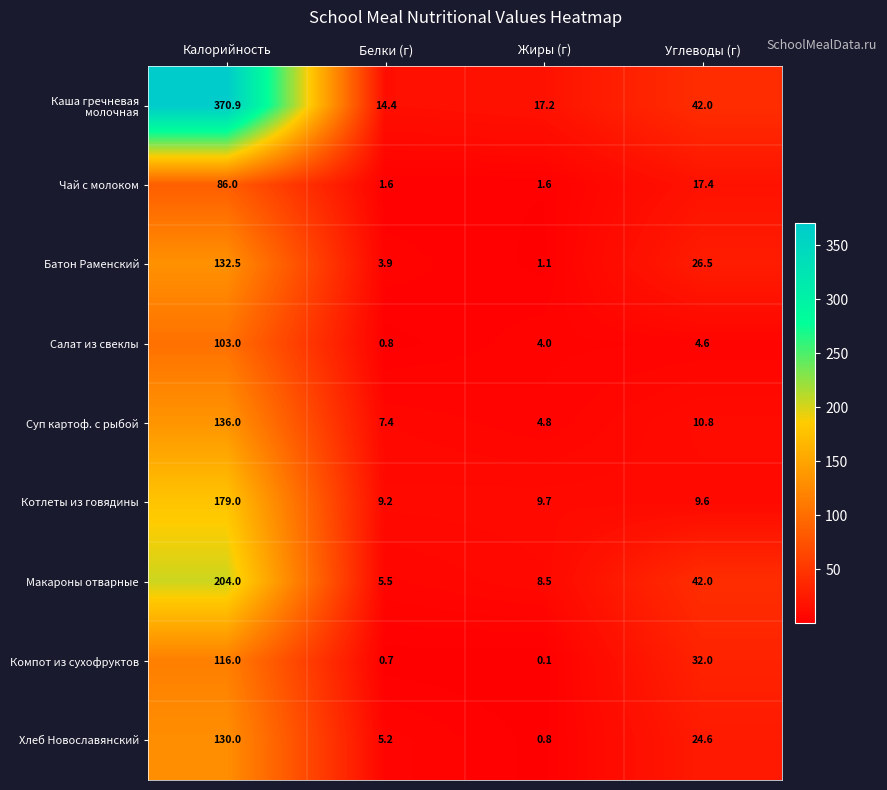

At which label does Хлеб Новославянский first exceed 24?

Калорийность